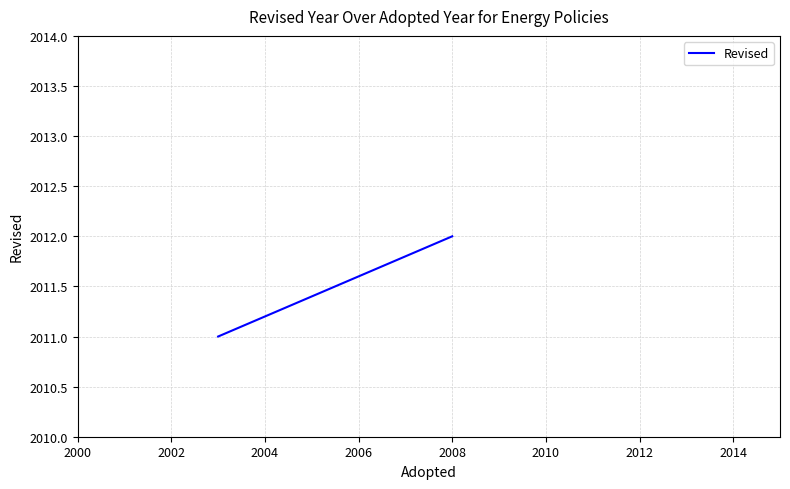

The value at 2000 is 3088. True or false?

False